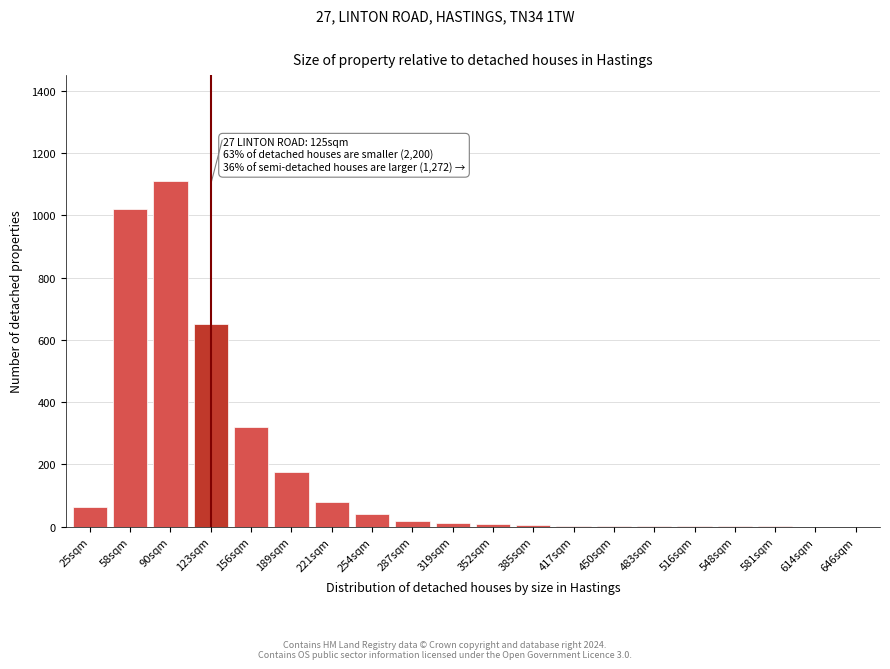

The chart shows a value of 1110 at 90sqm. True or false?

True